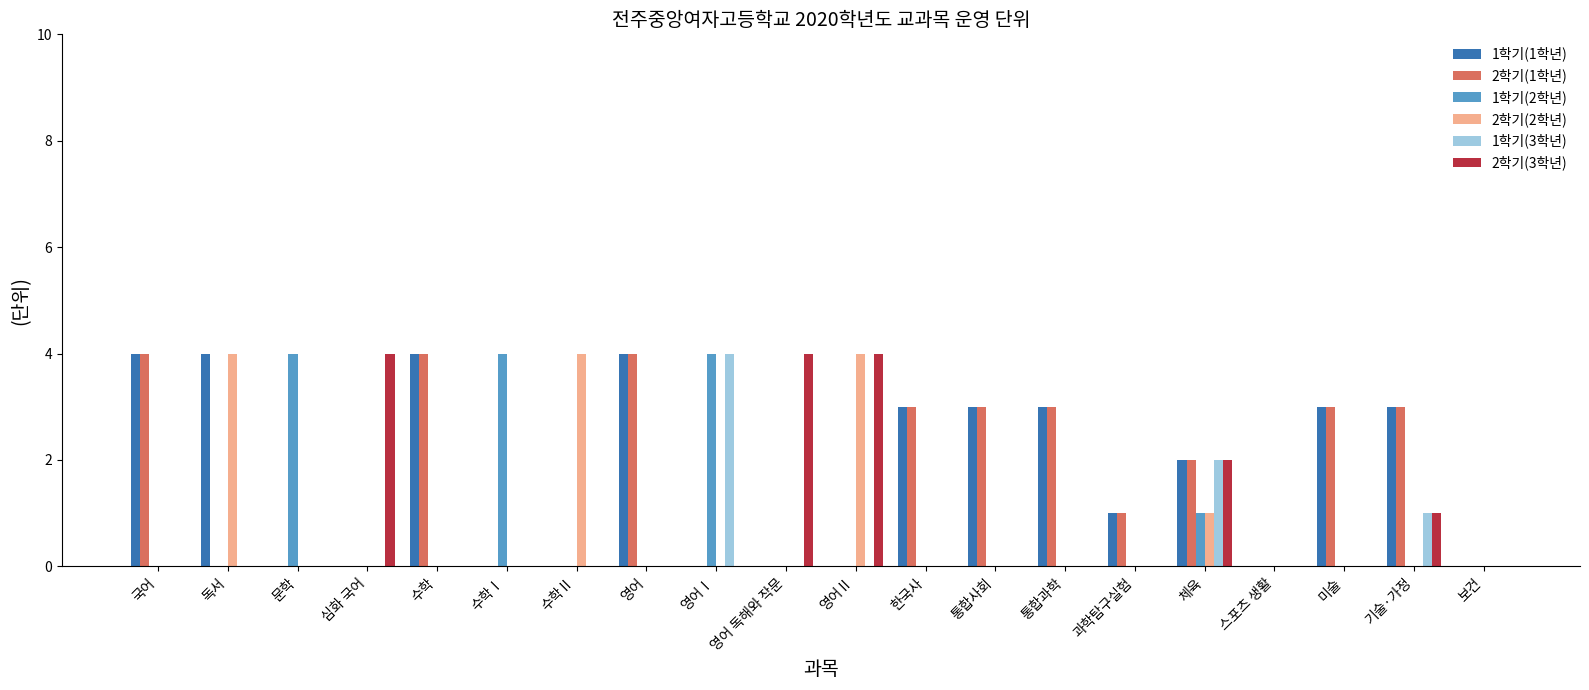

At which category is the sum across all series the highest?

체육